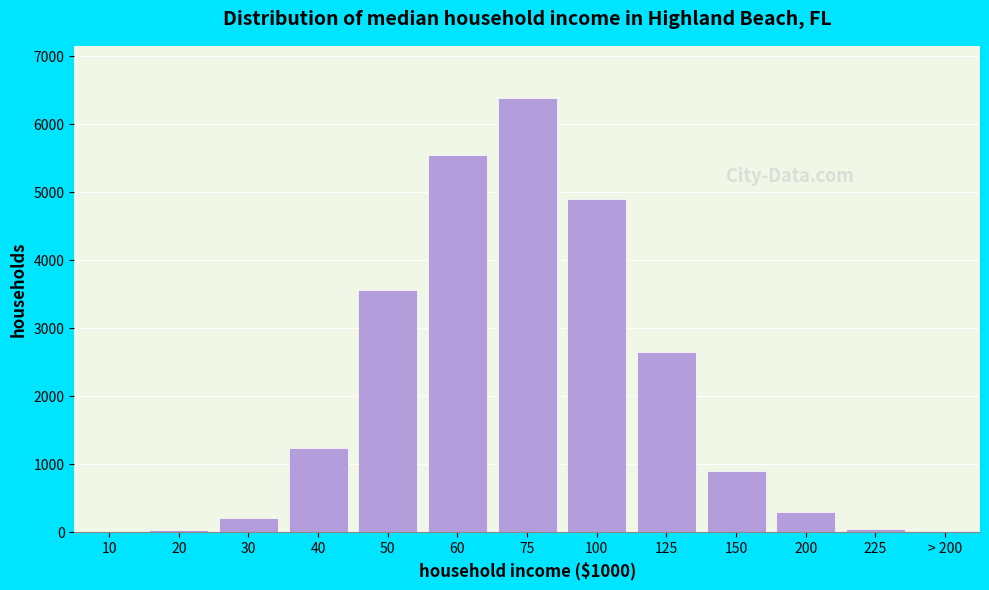

What is the sum of all values?

25802